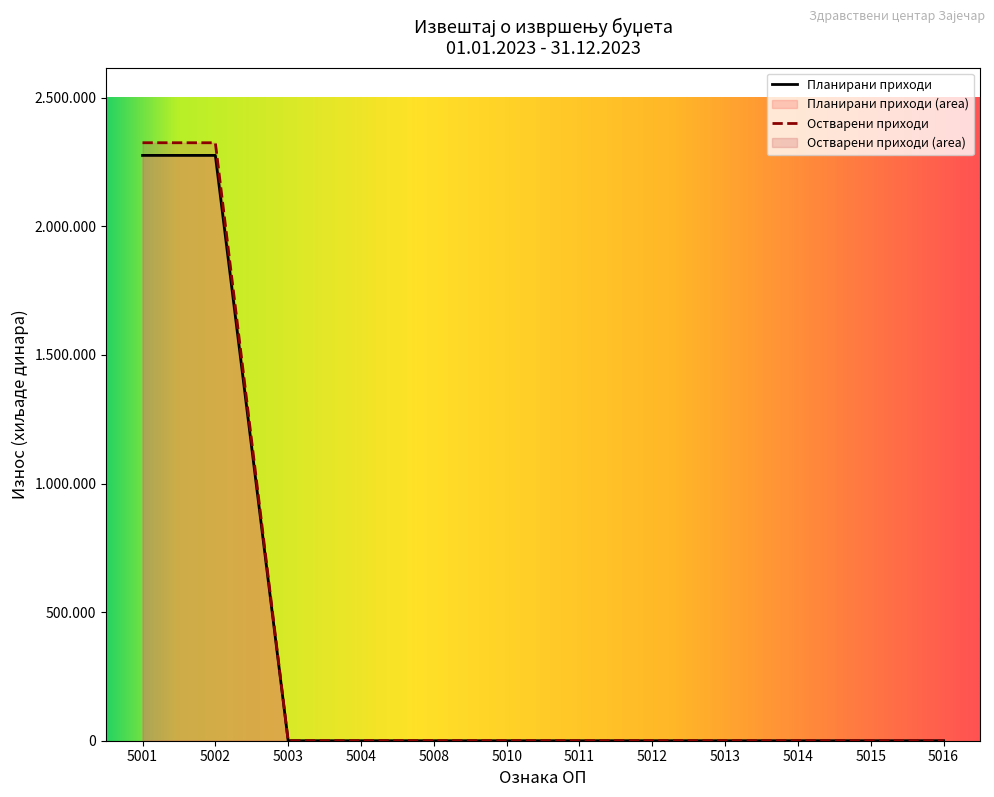

Where is Остварени приходи nearest to the value 1162474?

5001